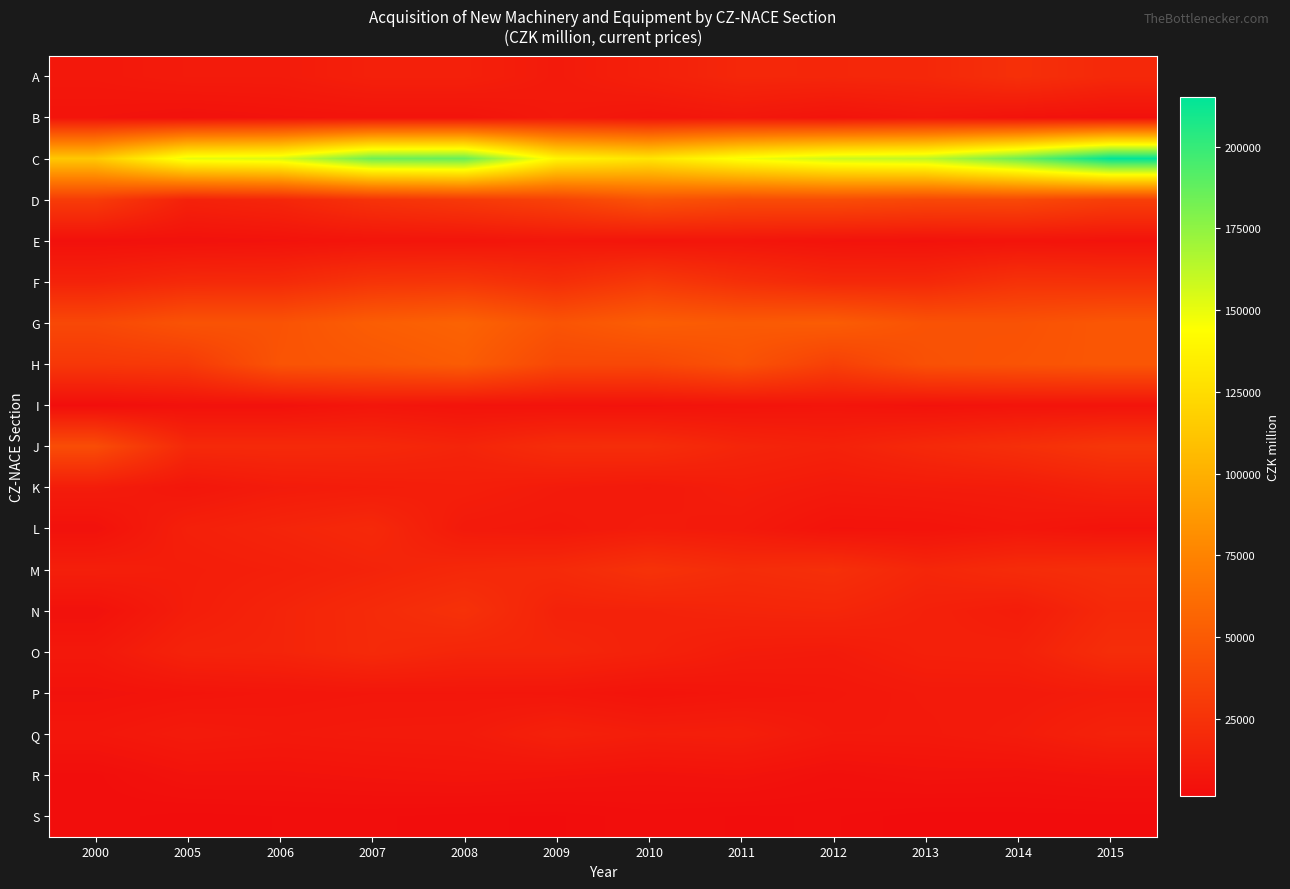

At which category is the sum across all series the highest?

2015